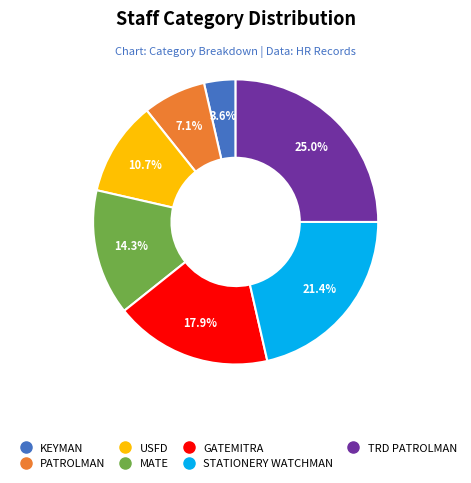

Count the number of slices in the pie.

7